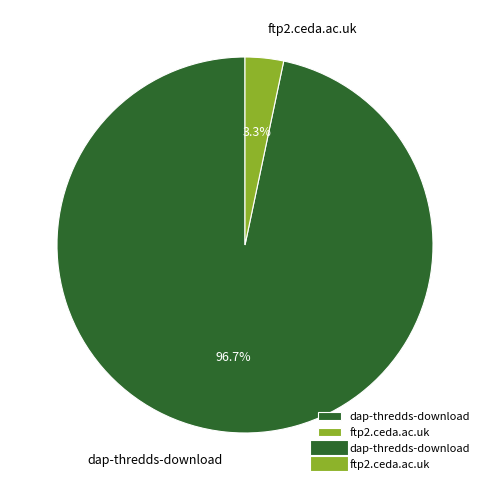

Which slice represents more than half of the pie?

dap-thredds-download